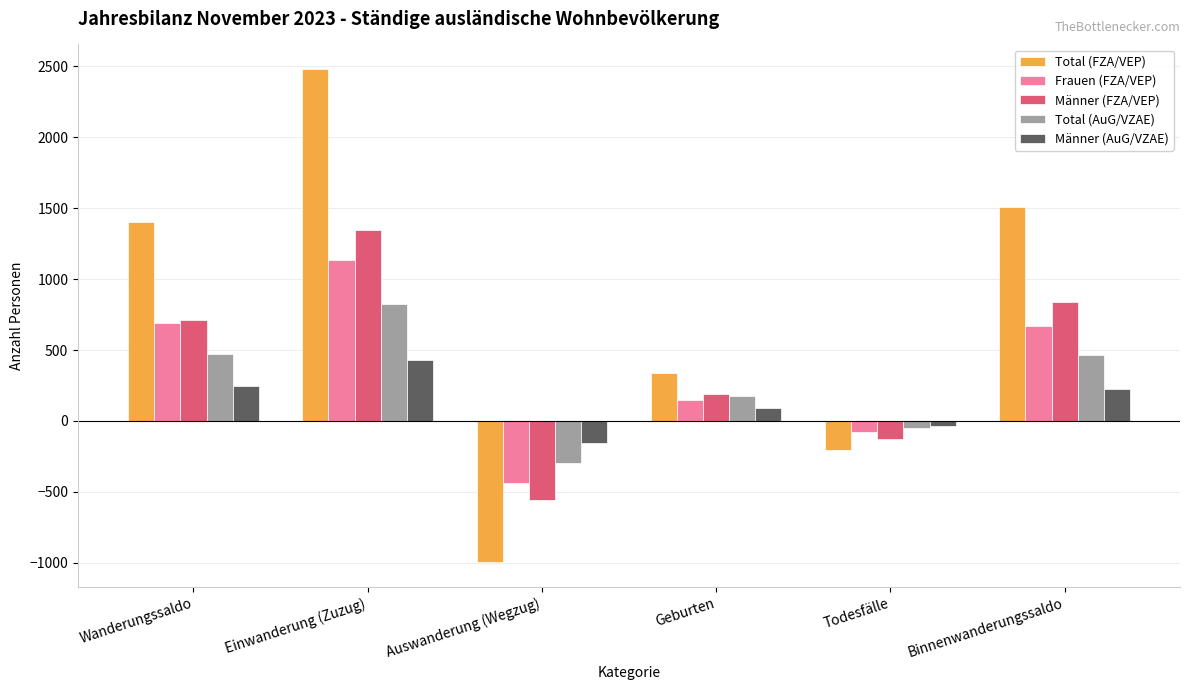

How many categories are shown in the chart?

6